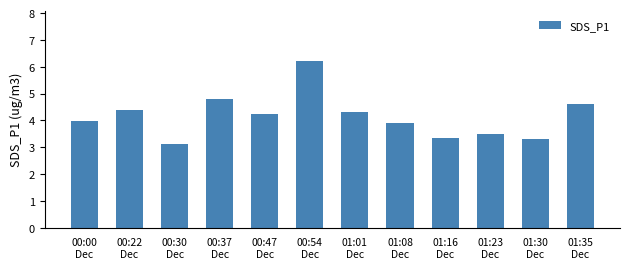

Reading left to right, extract all data points from this chart.

00:00
Dec=4.0	00:22
Dec=4.4	00:30
Dec=3.1	00:37
Dec=4.8	00:47
Dec=4.2	00:54
Dec=6.2	01:01
Dec=4.3	01:08
Dec=3.9	01:16
Dec=3.3	01:23
Dec=3.5	01:30
Dec=3.3	01:35
Dec=4.6